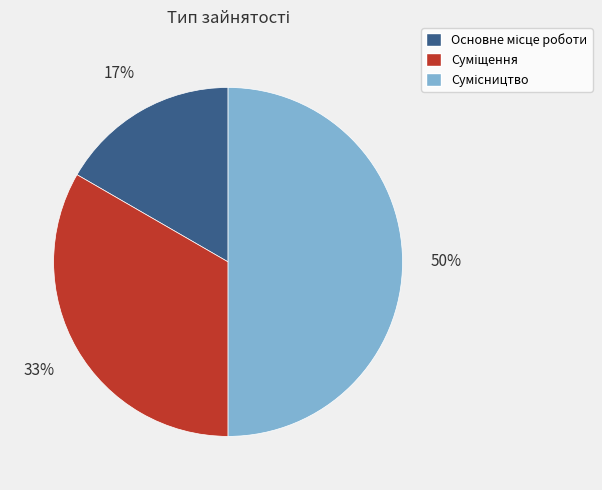

What percentage is the Основне місце роботи slice, to the nearest percent?

17%